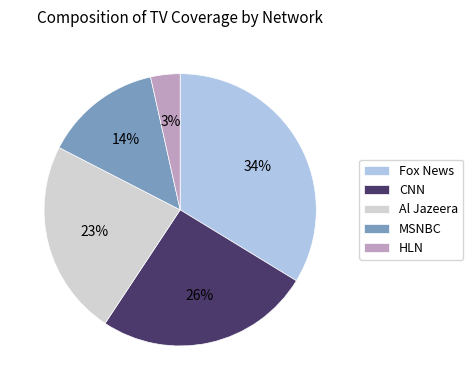

To the nearest percent, what percentage of the pie is Al Jazeera?

23%